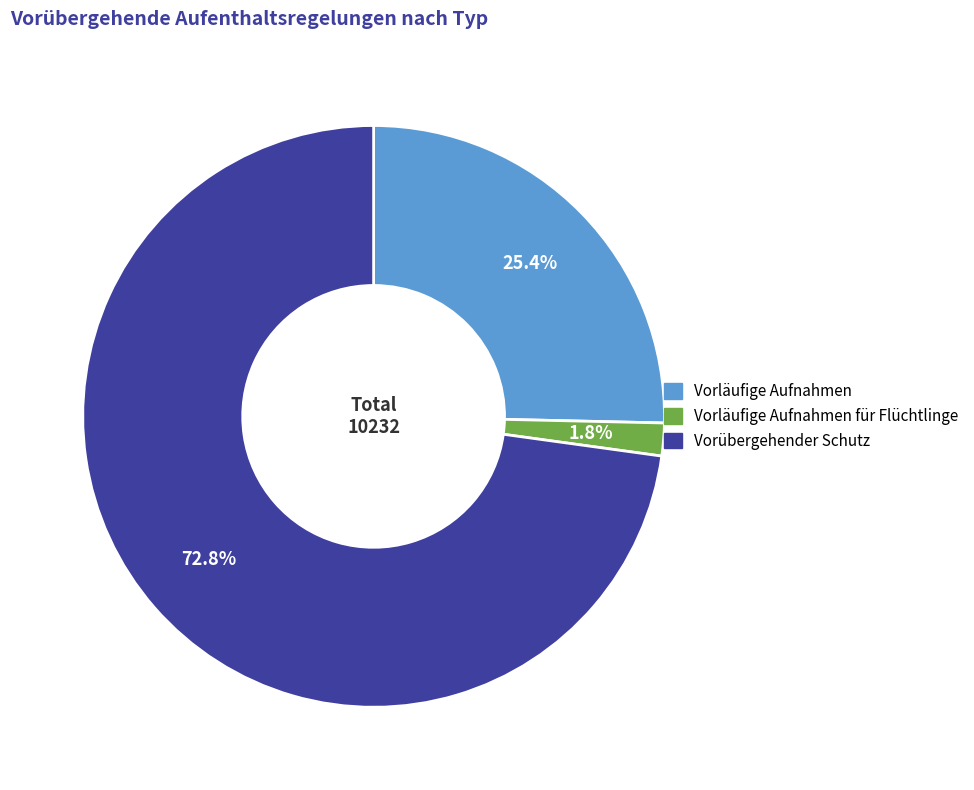

What is the majority slice?

Vorübergehender Schutz